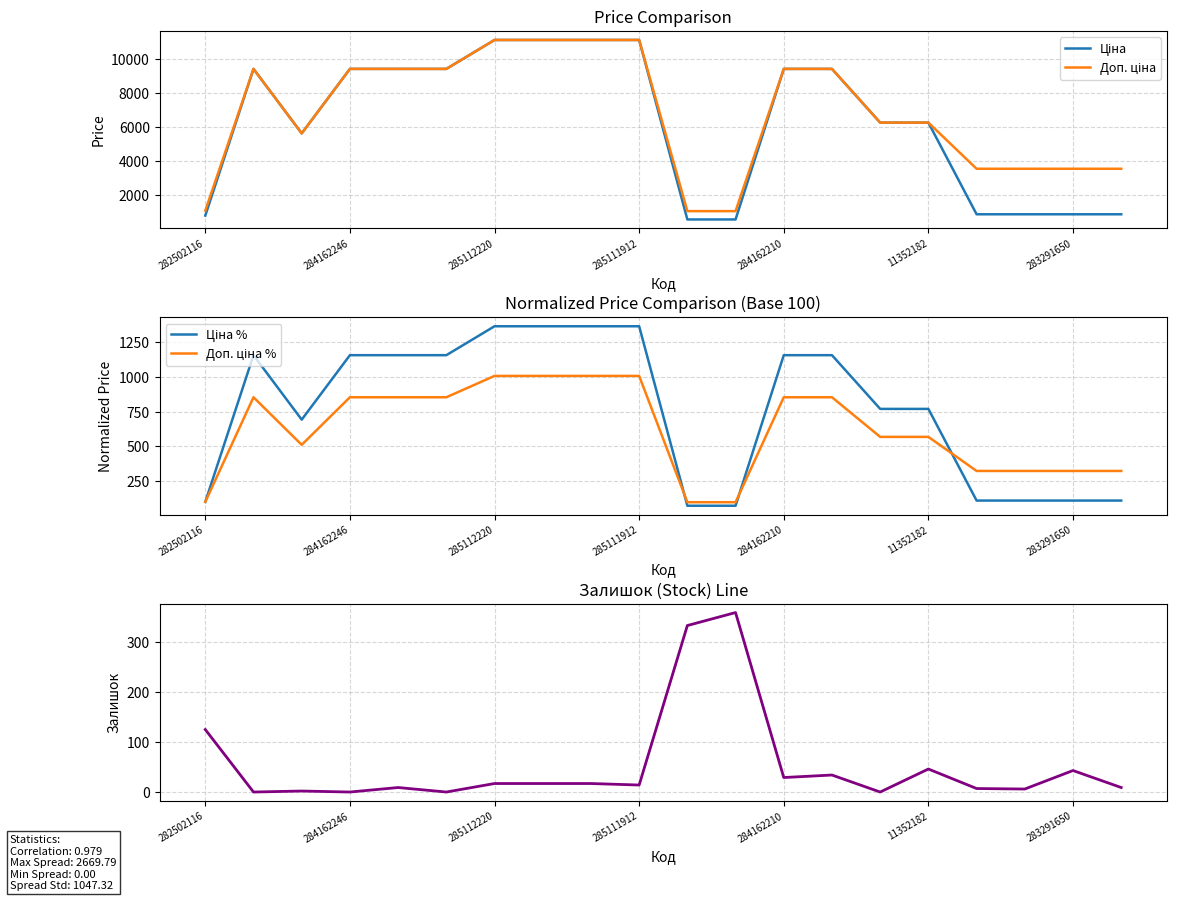

Reading left to right, extract all data points from this chart.

Ціна: 813.0	9416.9	5636.0	9416.9	9416.9	9416.9	11113.6	11113.6	11113.6	11113.6	586.0	586.0	9416.9	9416.9	6266.7	6266.7	889.9	889.9	889.9	889.9
Доп. ціна: 1101.8	9416.9	5636.0	9416.9	9416.9	9416.9	11113.6	11113.6	11113.6	11113.6	1074.5	1074.5	9416.9	9416.9	6266.7	6266.7	3559.7	3559.7	3559.7	3559.7
Ціна %: 100.0	1158.2	693.2	1158.2	1158.2	1158.2	1366.9	1366.9	1366.9	1366.9	72.1	72.1	1158.2	1158.2	770.8	770.8	109.5	109.5	109.5	109.5
Доп. ціна %: 100.0	854.7	511.5	854.7	854.7	854.7	1008.7	1008.7	1008.7	1008.7	97.5	97.5	854.7	854.7	568.8	568.8	323.1	323.1	323.1	323.1
Залишок: 125.0	0.0	2.0	0.0	9.0	0.0	17.0	17.0	17.0	14.0	333.0	359.0	29.0	34.0	0.0	46.0	7.0	6.0	43.0	9.0